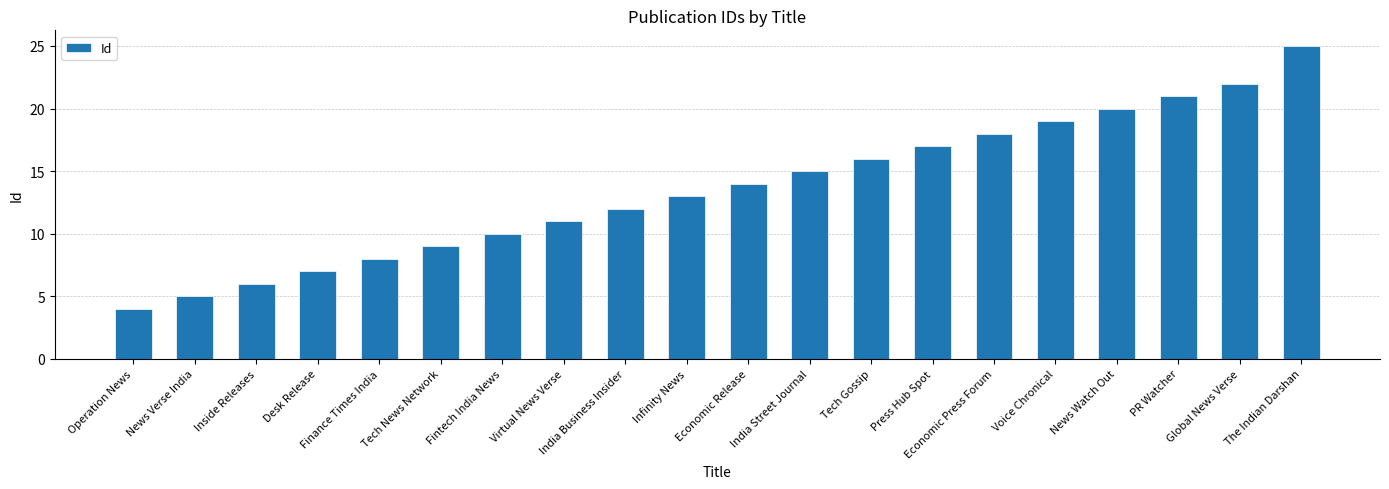

What is the change in value from Fintech India News to Virtual News Verse?

+1